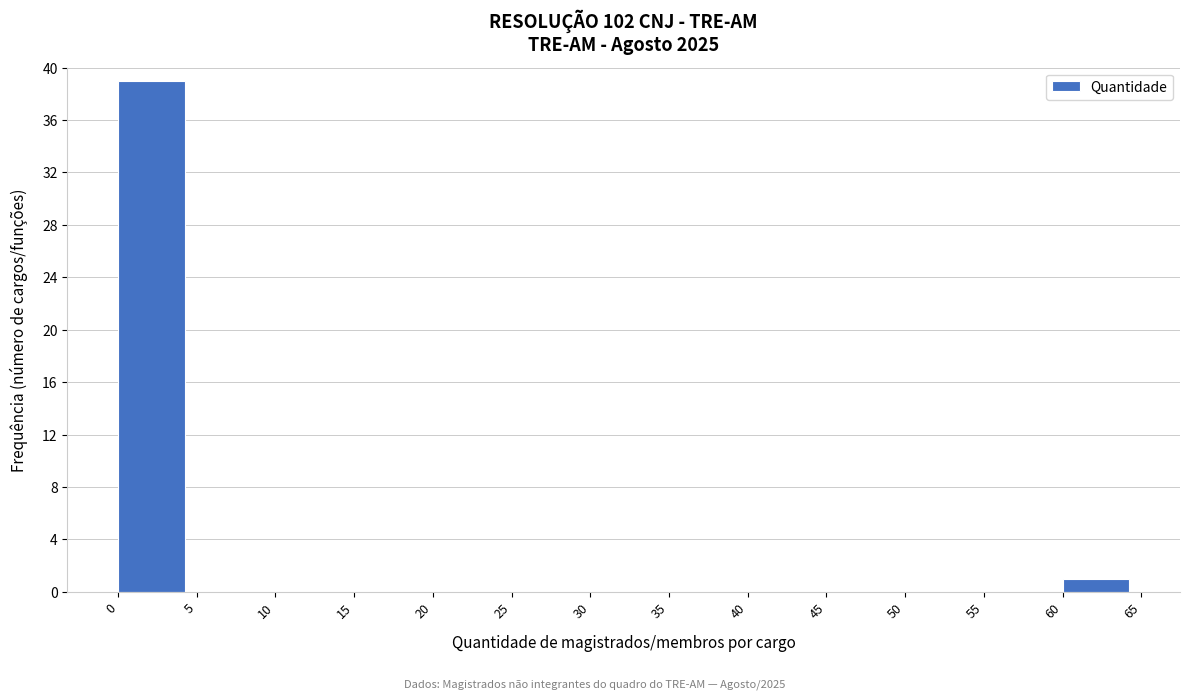

Which range on the x-axis has the tallest bar?

0 to 5